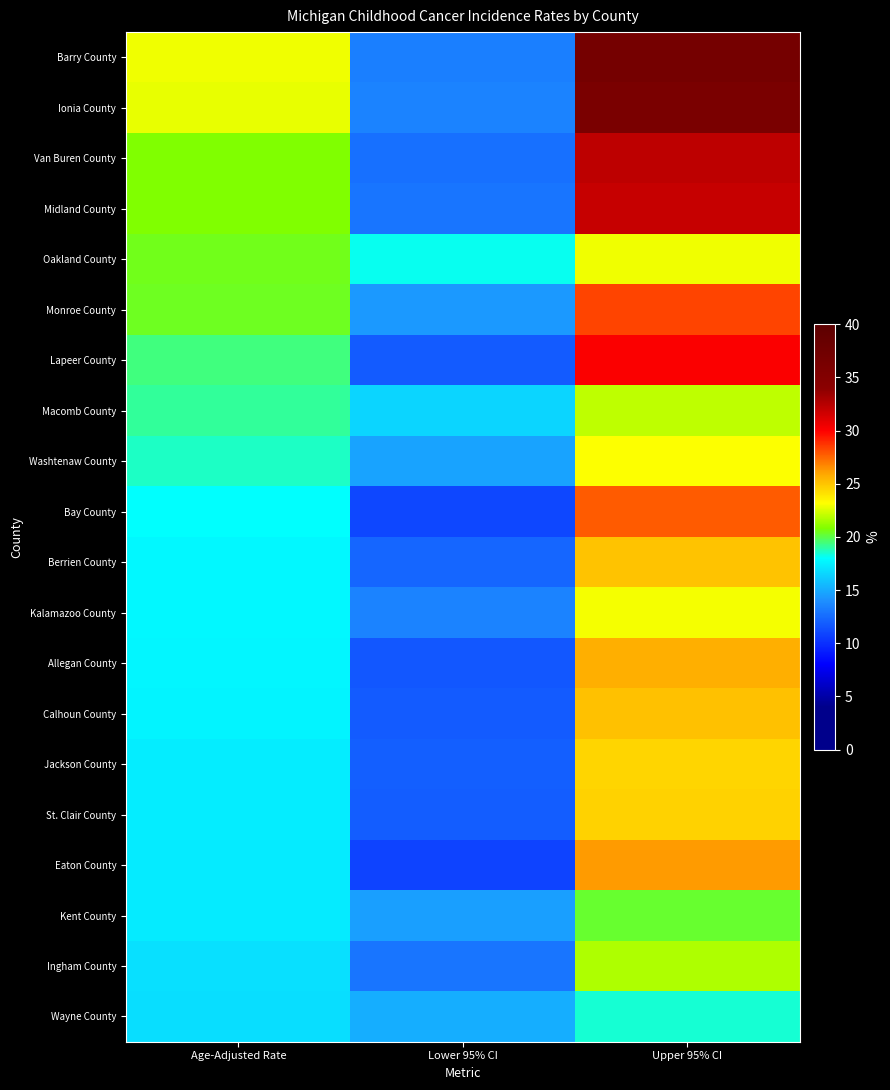

Reading left to right, transcribe all the data shown in this chart.

Barry County: Age-Adjusted Rate=22.9	Lower 95% CI=13.3	Upper 95% CI=36.7
Ionia County: Age-Adjusted Rate=22.8	Lower 95% CI=13.5	Upper 95% CI=36.1
Van Buren County: Age-Adjusted Rate=20.8	Lower 95% CI=12.7	Upper 95% CI=32.2
Midland County: Age-Adjusted Rate=20.8	Lower 95% CI=12.9	Upper 95% CI=31.9
Oakland County: Age-Adjusted Rate=20.5	Lower 95% CI=18.2	Upper 95% CI=22.9
Monroe County: Age-Adjusted Rate=20.4	Lower 95% CI=14.3	Upper 95% CI=28.3
Lapeer County: Age-Adjusted Rate=19.4	Lower 95% CI=11.8	Upper 95% CI=30.1
Macomb County: Age-Adjusted Rate=19.1	Lower 95% CI=16.5	Upper 95% CI=22.0
Washtenaw County: Age-Adjusted Rate=18.6	Lower 95% CI=14.7	Upper 95% CI=23.2
Bay County: Age-Adjusted Rate=18.0	Lower 95% CI=11.0	Upper 95% CI=27.8
Berrien County: Age-Adjusted Rate=17.8	Lower 95% CI=12.3	Upper 95% CI=25.0
Kalamazoo County: Age-Adjusted Rate=17.8	Lower 95% CI=13.5	Upper 95% CI=23.0
Allegan County: Age-Adjusted Rate=17.7	Lower 95% CI=11.7	Upper 95% CI=25.7
Calhoun County: Age-Adjusted Rate=17.6	Lower 95% CI=11.8	Upper 95% CI=25.1
Jackson County: Age-Adjusted Rate=17.4	Lower 95% CI=12.0	Upper 95% CI=24.5
St. Clair County: Age-Adjusted Rate=17.4	Lower 95% CI=11.9	Upper 95% CI=24.6
Eaton County: Age-Adjusted Rate=17.3	Lower 95% CI=10.8	Upper 95% CI=26.2
Kent County: Age-Adjusted Rate=17.3	Lower 95% CI=14.6	Upper 95% CI=20.3
Ingham County: Age-Adjusted Rate=16.9	Lower 95% CI=12.9	Upper 95% CI=21.7
Wayne County: Age-Adjusted Rate=16.8	Lower 95% CI=15.1	Upper 95% CI=18.5